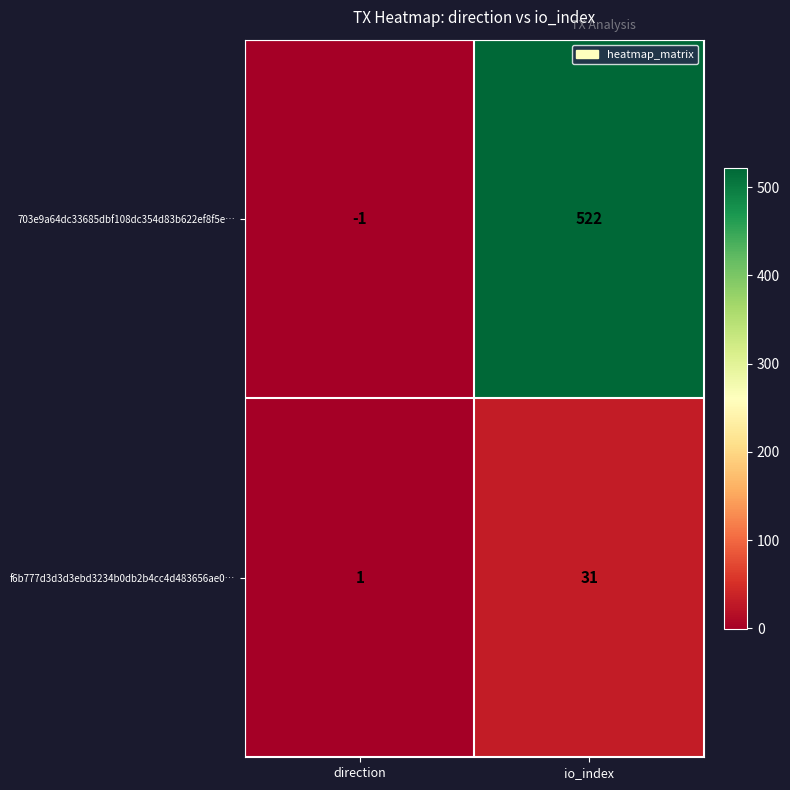

What is the difference between the highest and lowest values at direction?

2